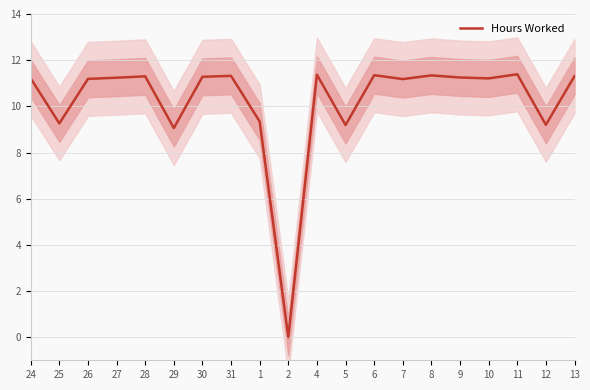

What is the sum of the values at 24 and 26?

22.4